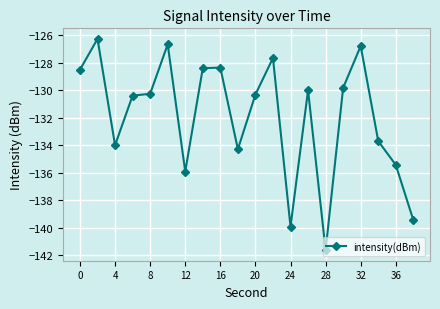

What is the minimum value shown in the chart?

-141.6